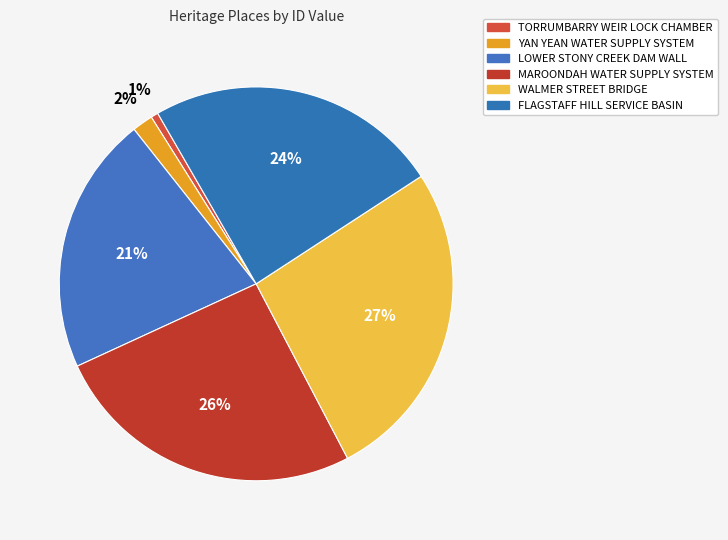

Rank the categories by value from lowest to highest.

TORRUMBARRY WEIR LOCK CHAMBER, YAN YEAN WATER SUPPLY SYSTEM, LOWER STONY CREEK DAM WALL, FLAGSTAFF HILL SERVICE BASIN, MAROONDAH WATER SUPPLY SYSTEM, WALMER STREET BRIDGE